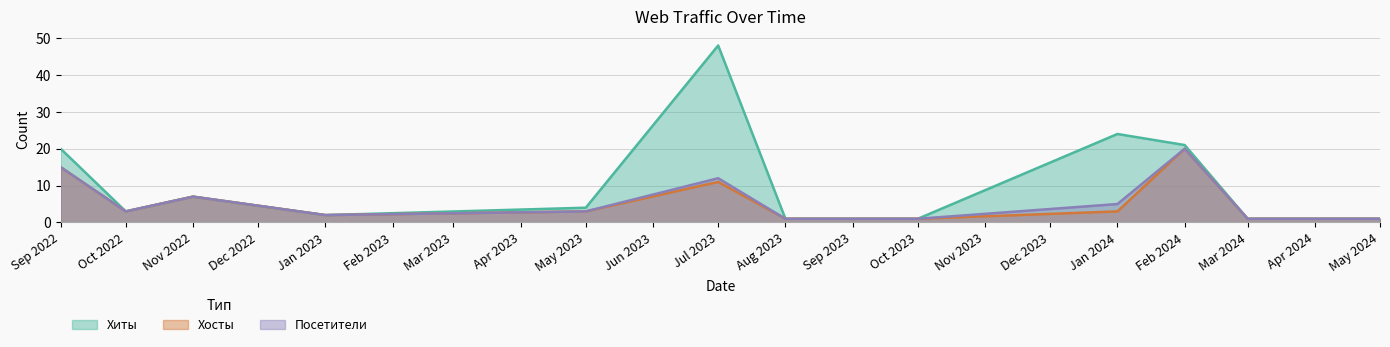

At which category is the sum across all series the highest?

Jul 2023